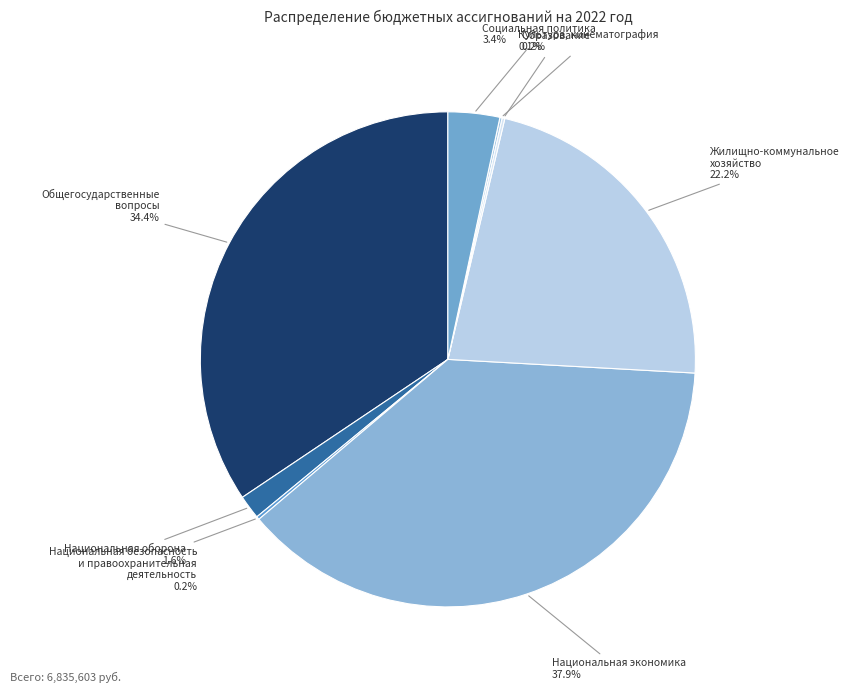

Does any single category account for the majority?

No